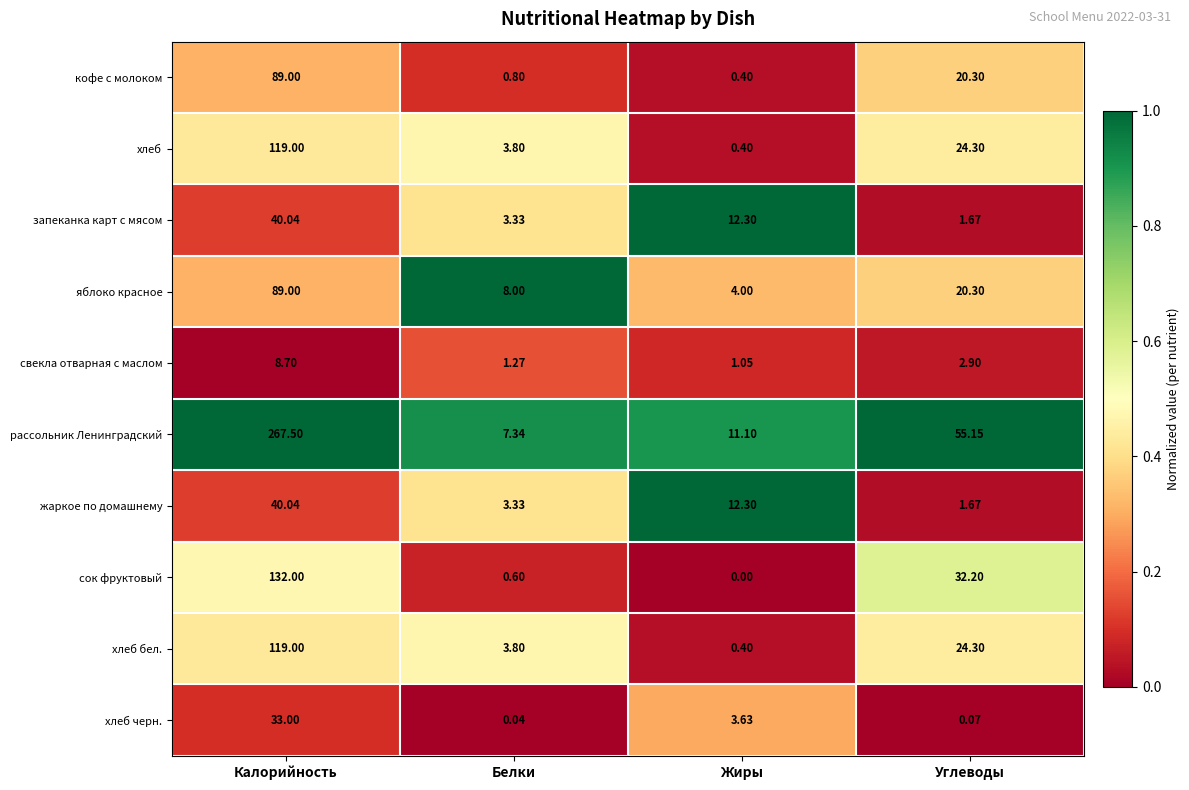

Which series has the widest spread of values?

рассольник Ленинградский